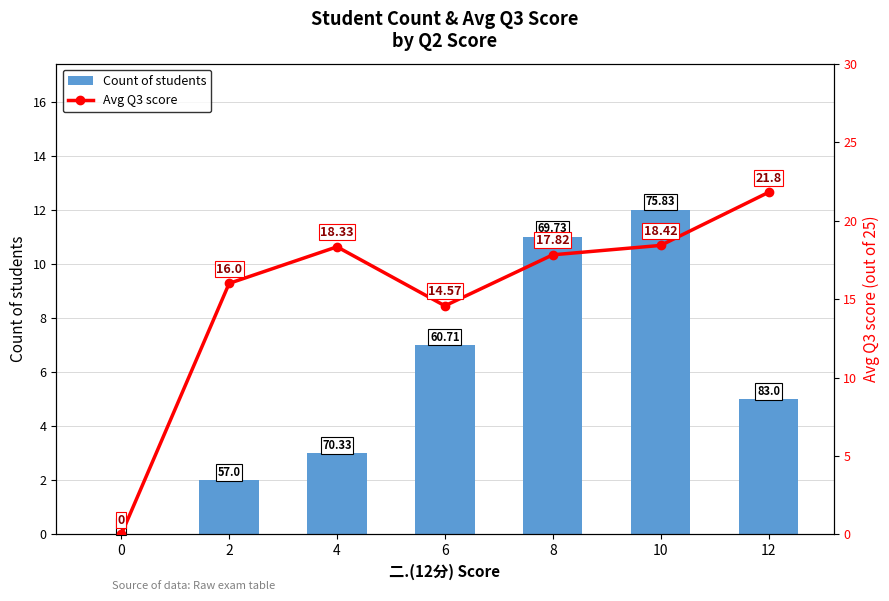

At how many categories does at least one series exceed 12?

6